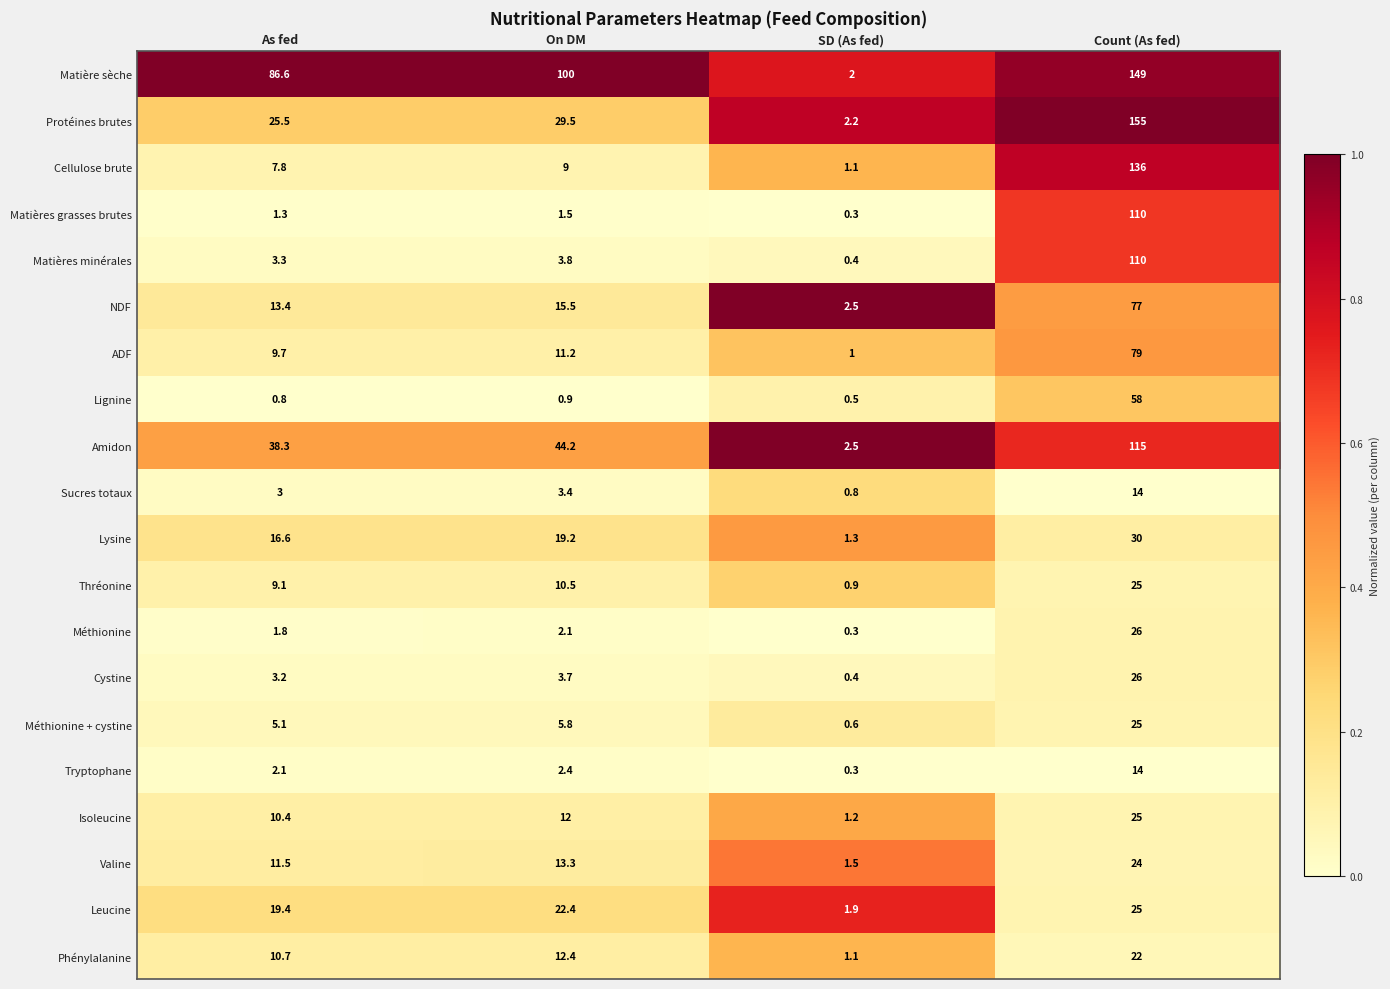

Between As fed and Count (As fed), which series saw the biggest shift?

Protéines brutes